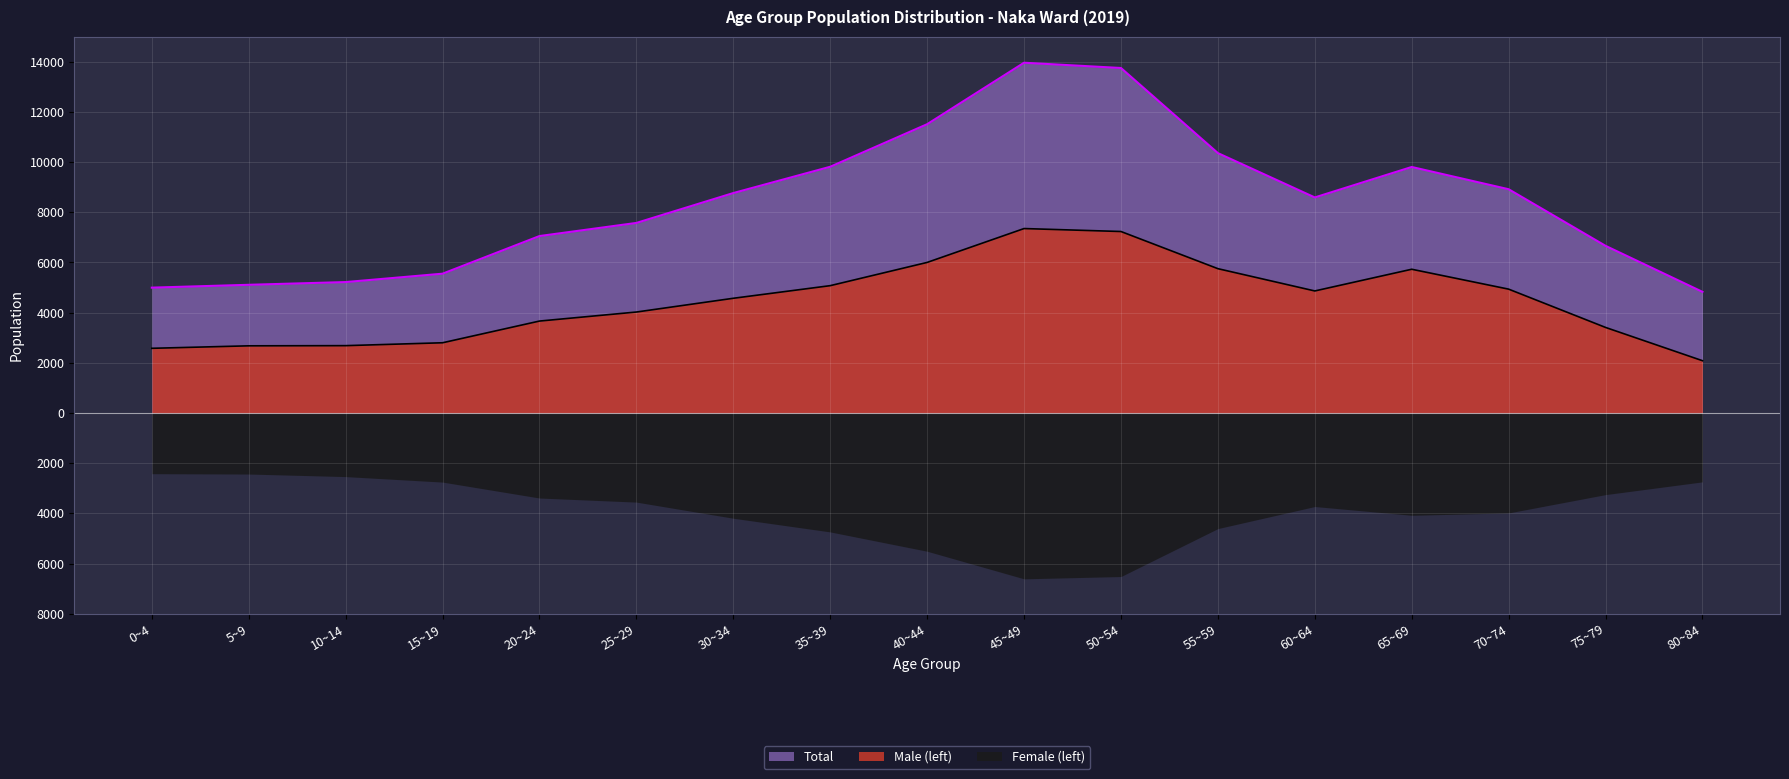

How many interior local valleys does the Male (left) series have?

1